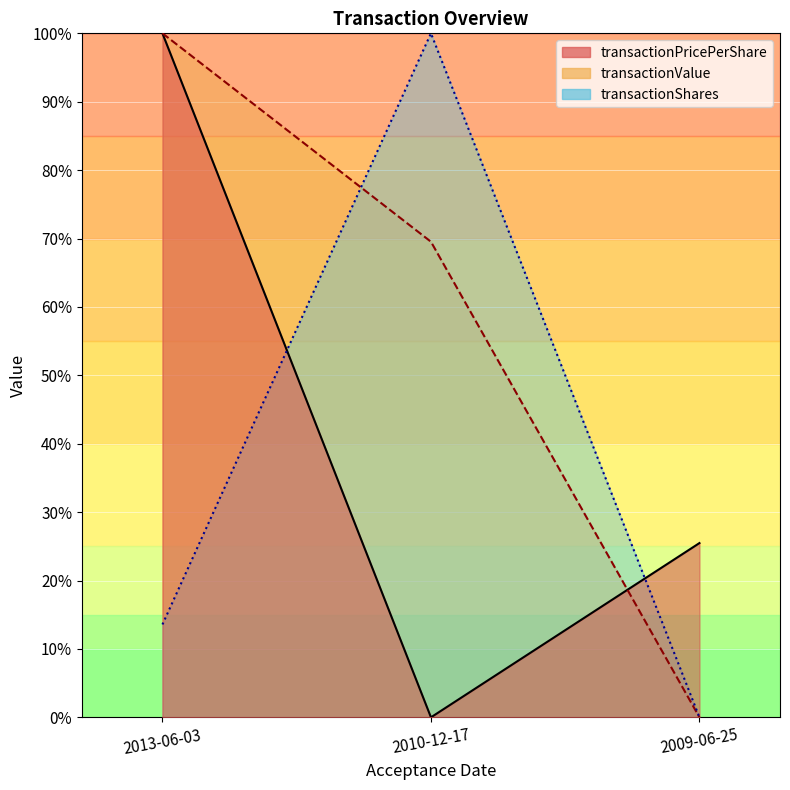

List the labels in order of transactionPricePerShare value, largest first.

2013-06-03, 2009-06-25, 2010-12-17